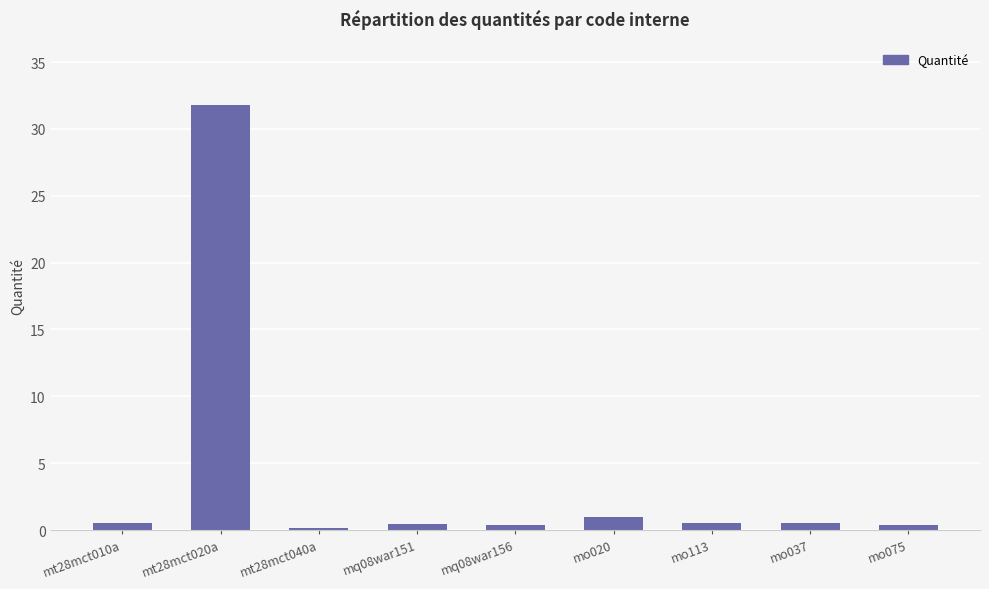

What is the difference between the values at mq08war156 and mt28mct010a?

0.2